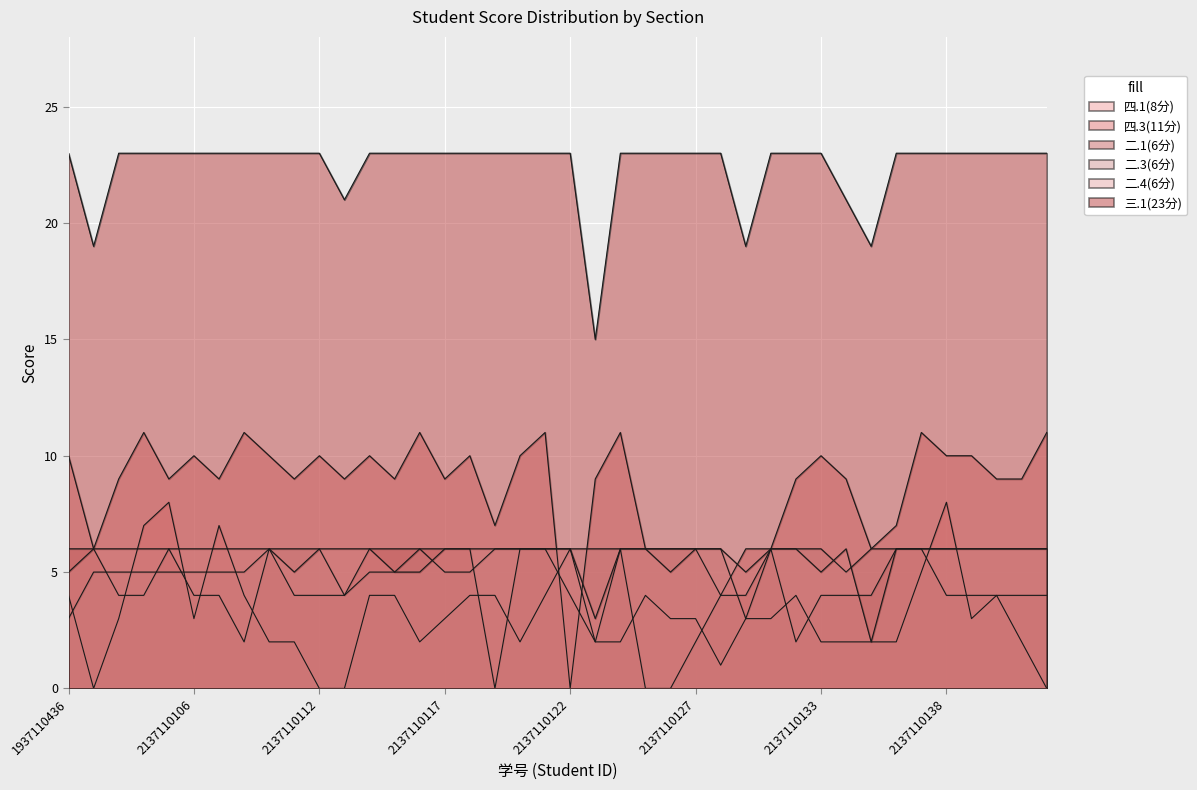

Is it true that 二.3(6分) equals 3 at 1937110436?

True